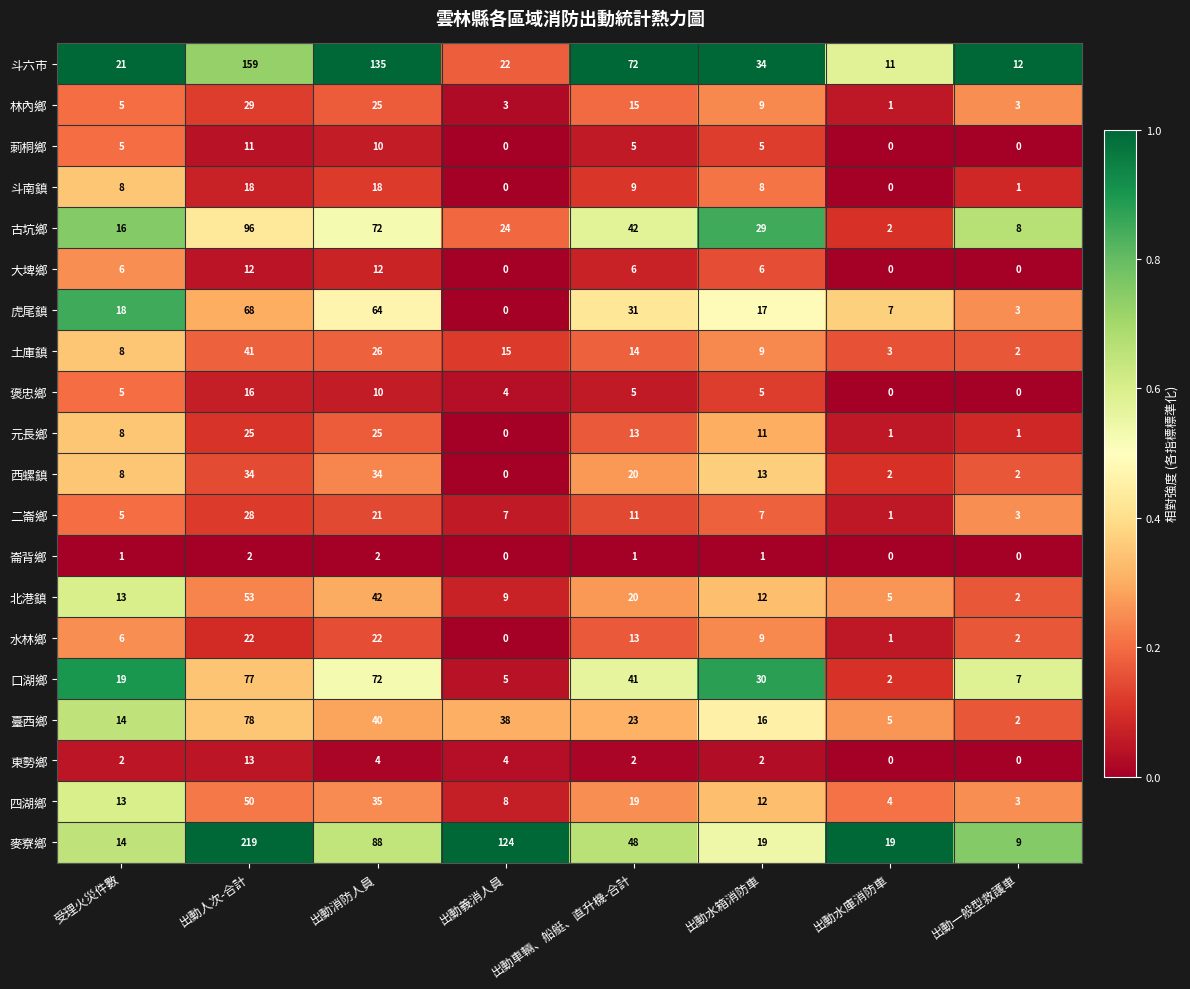

What is the maximum value shown in the chart?

219